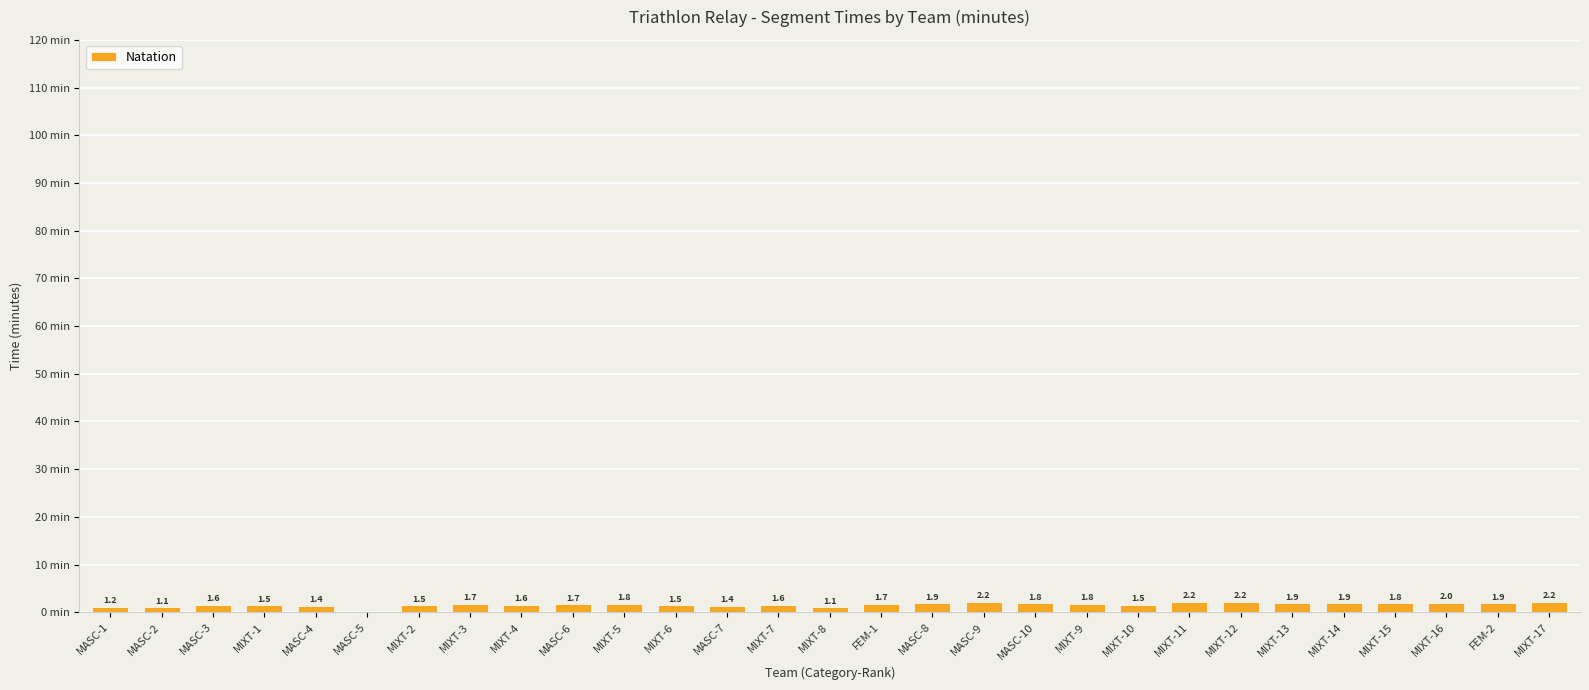

Between MASC-8 and MASC-2, which is larger?

MASC-8